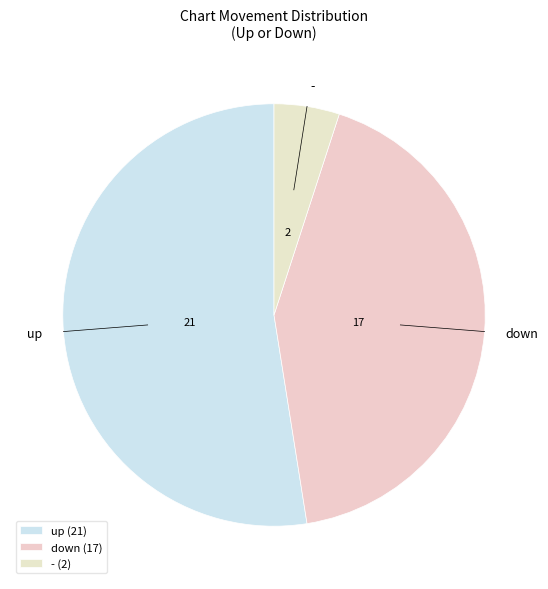

What is the ratio of the value at up to the value at -?

10.5